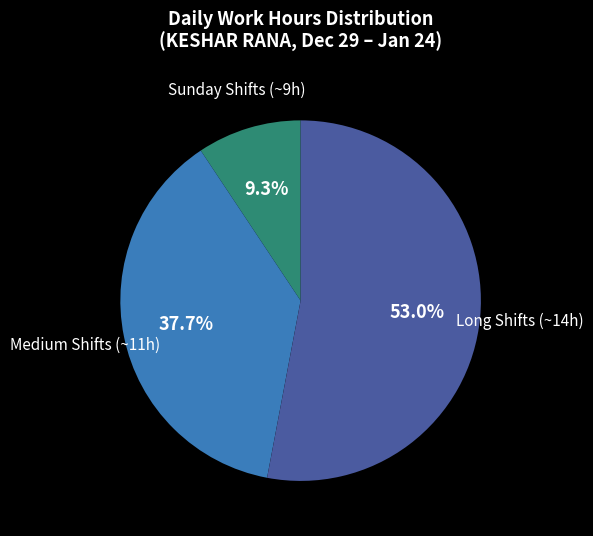

Is there any slice that represents more than half of the pie?

Yes